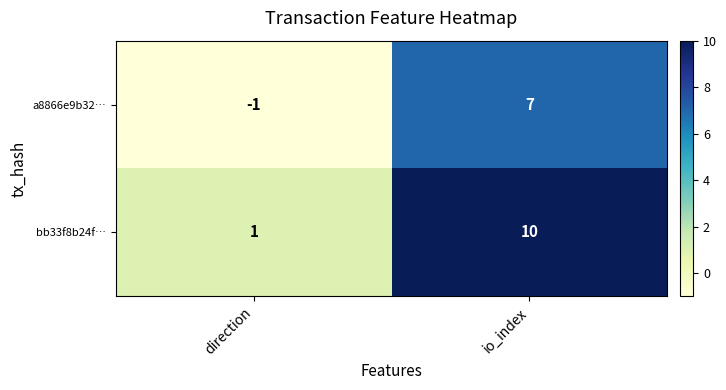

Which series has the largest total across all categories?

bb33f8b24f…